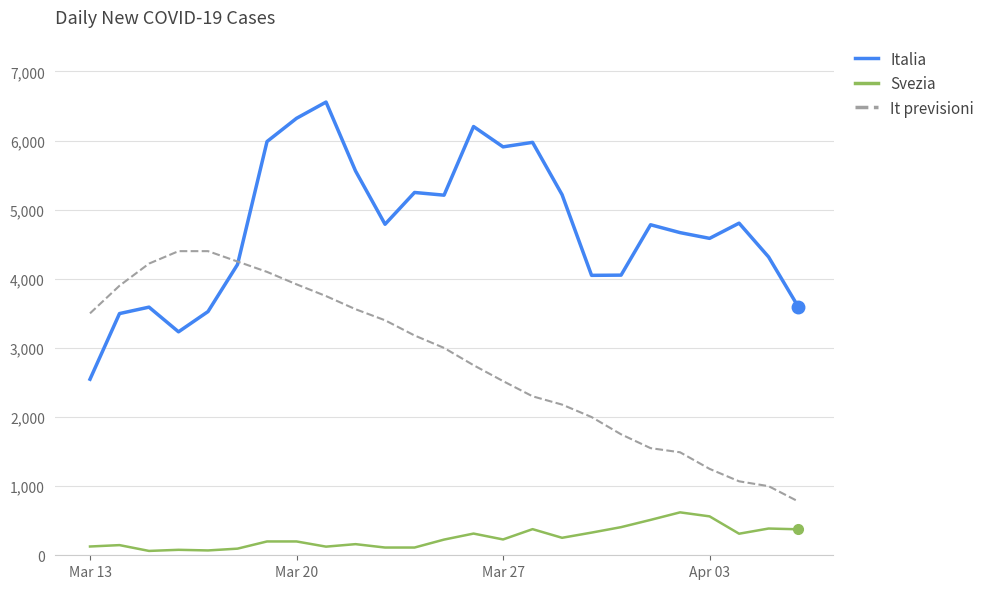

List the series in order of their overall mean, highest first.

Italia, It previsioni, Svezia